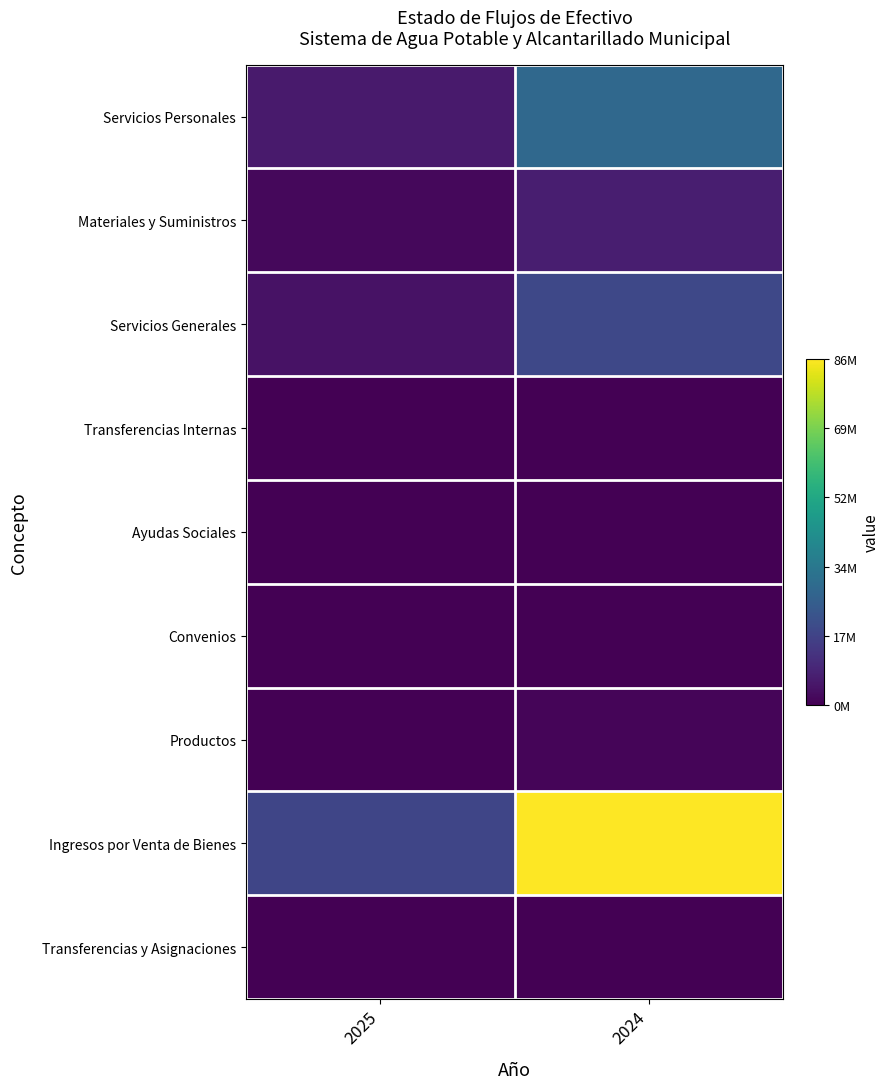

At 2024, list the series in order from smallest to largest.

Transferencias Internas, Convenios, Transferencias y Asignaciones, Ayudas Sociales, Productos, Materiales y Suministros, Servicios Generales, Servicios Personales, Ingresos por Venta de Bienes